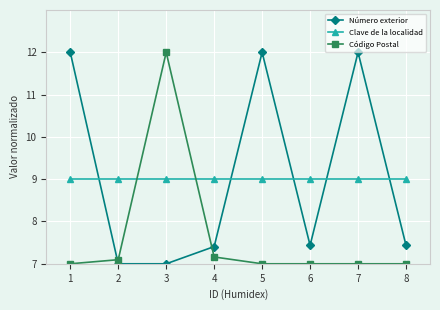

What is the sum of the Número exterior values at 1 and 7?

24.0